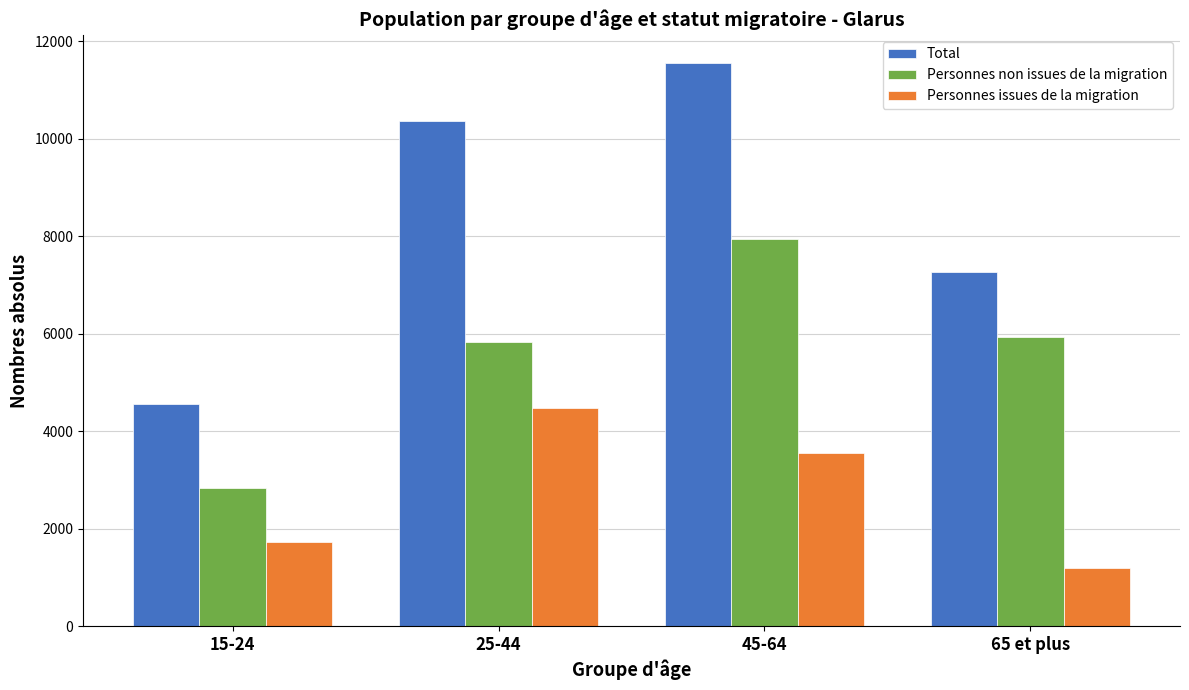

Which series changed the most between 25-44 and 65 et plus?

Personnes issues de la migration